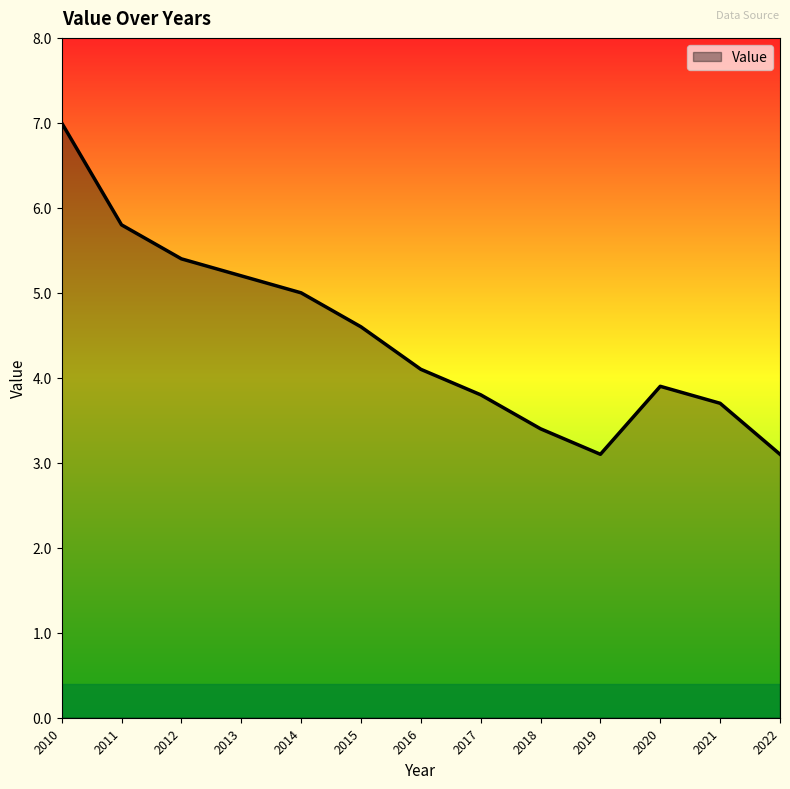

What is the difference between the maximum and minimum values?

3.9